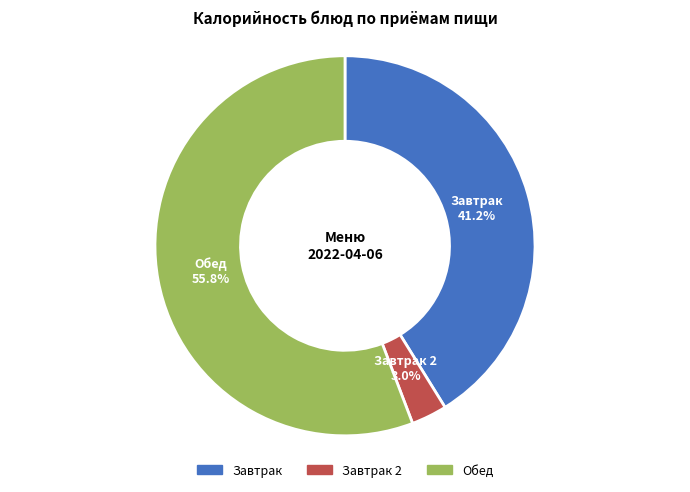

Is there a majority slice in this chart?

Yes